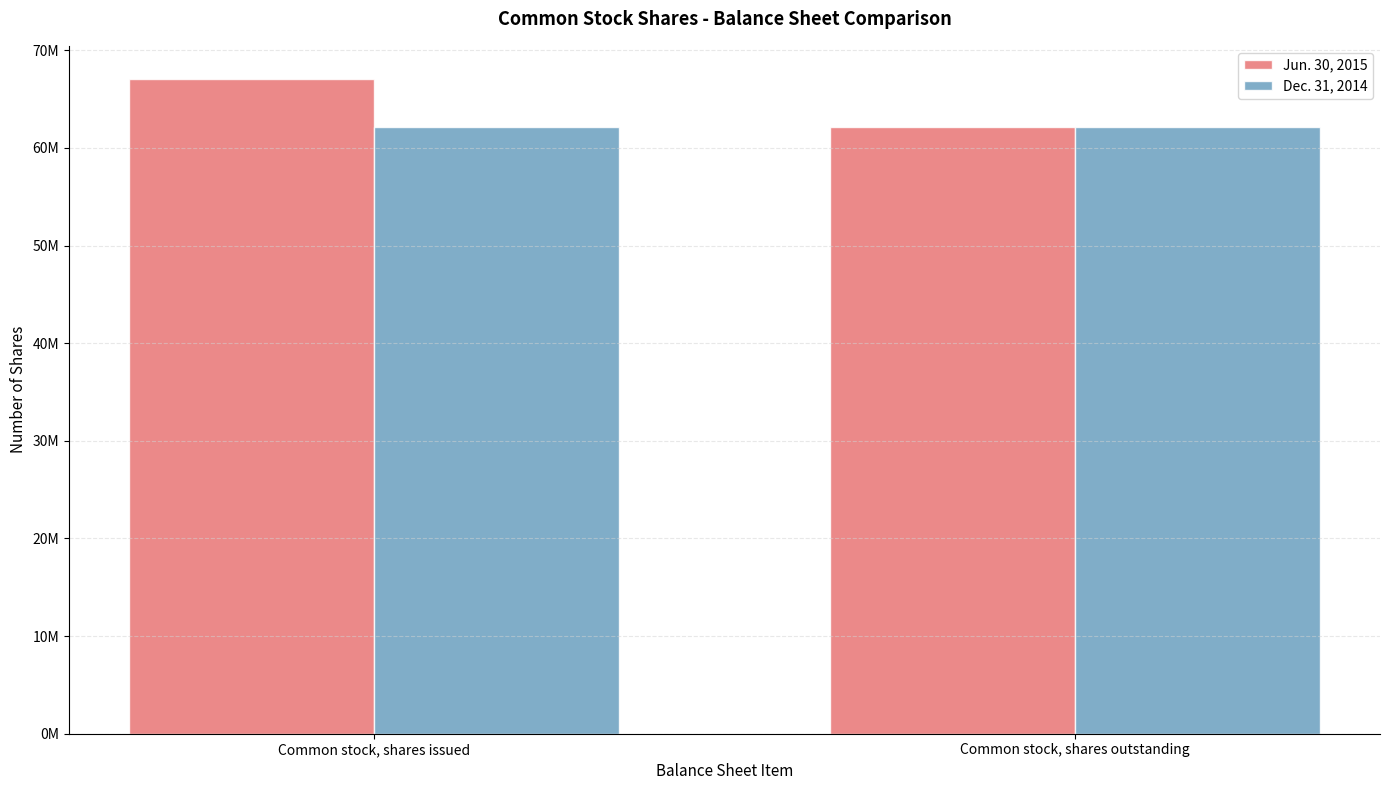

True or false: Dec. 31, 2014 has a value of 101727041 at Common stock, shares issued.

False